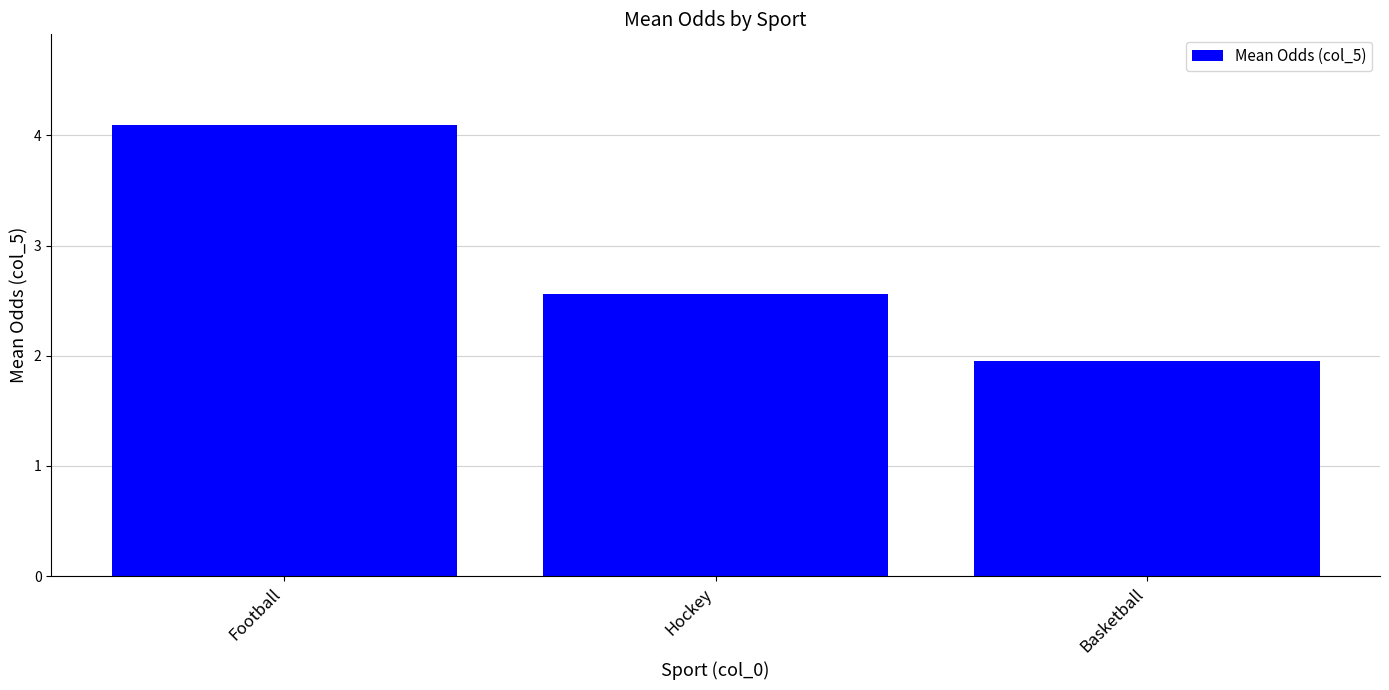

What is the label of the 3rd bar from the left?

Basketball